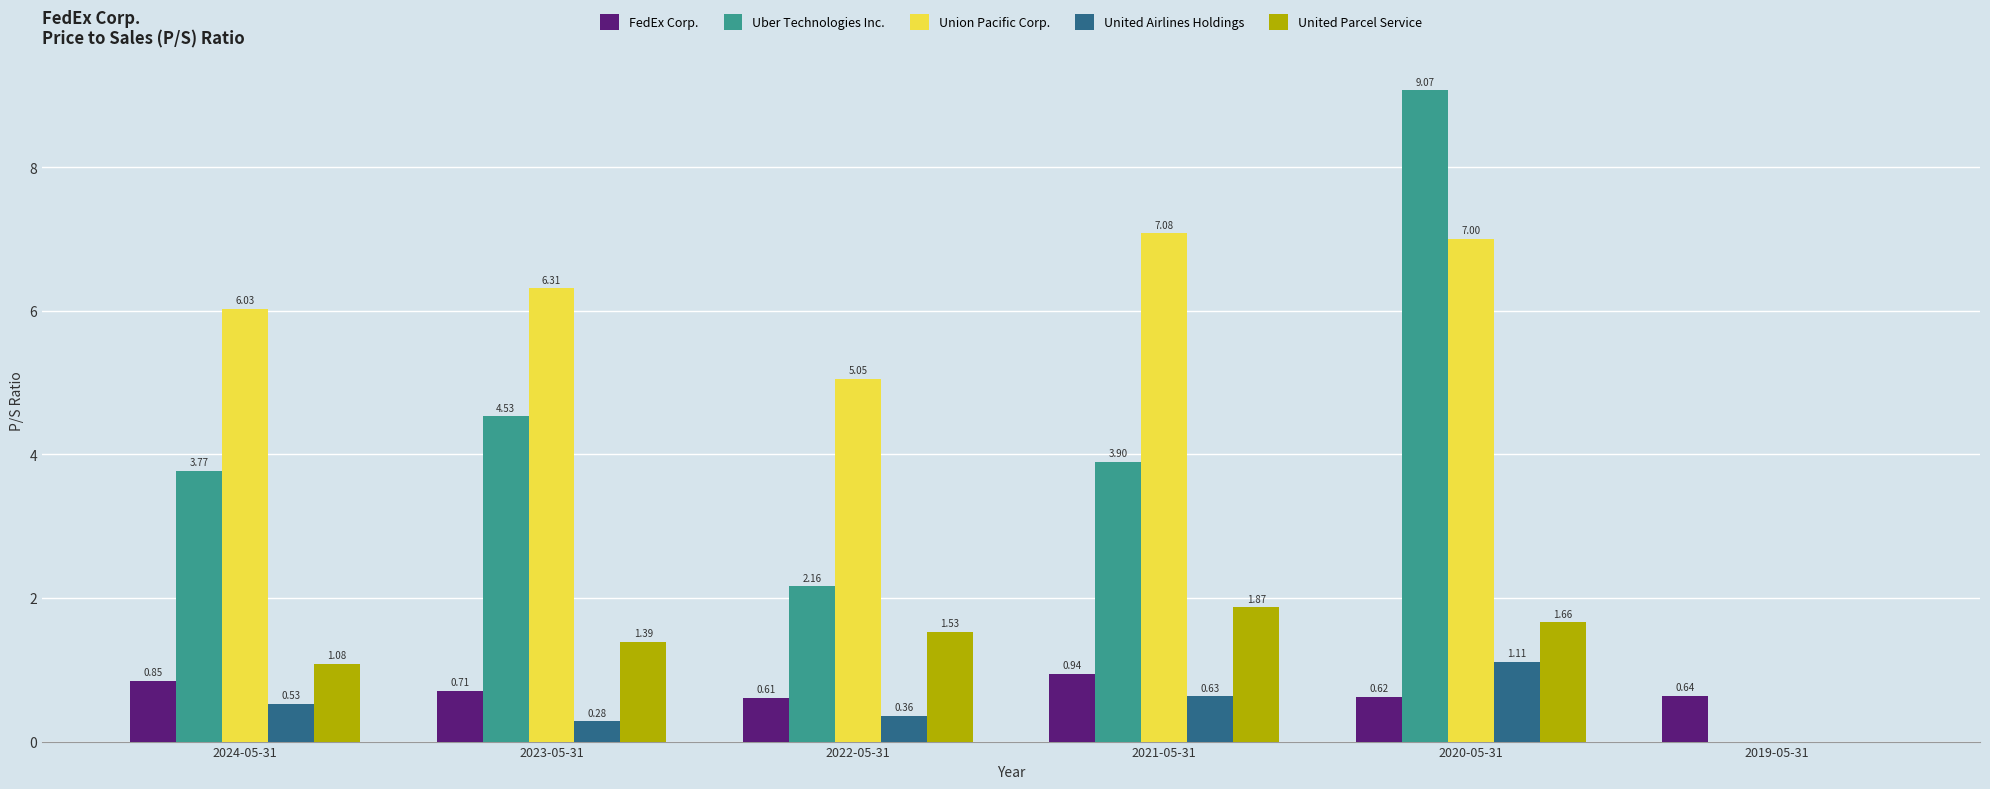

What is the sum of the Uber Technologies Inc. values at 2020-05-31 and 2021-05-31?

13.0